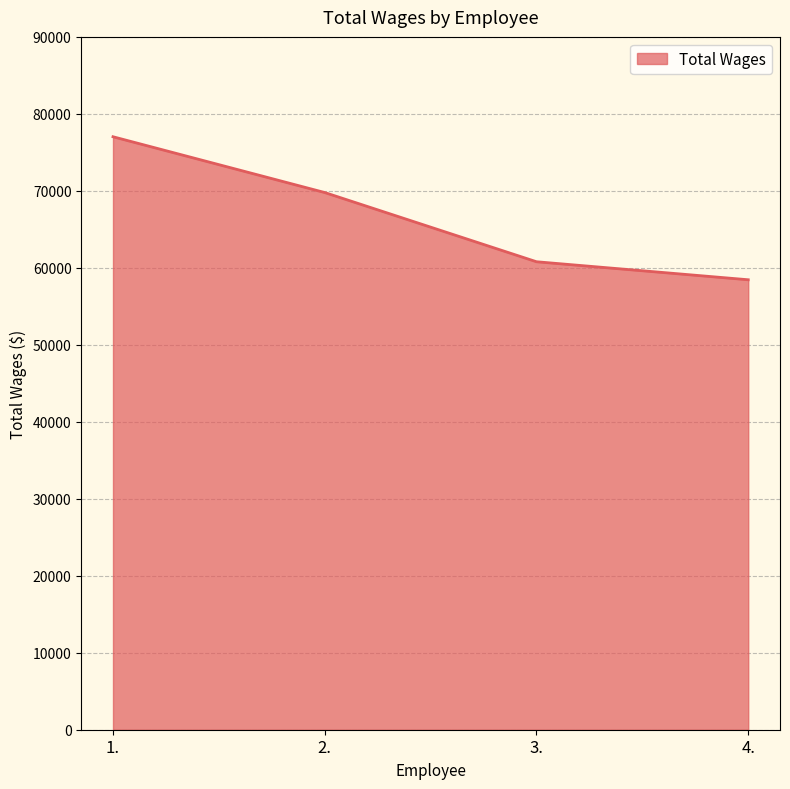

The chart shows a value of 16843 at 2.. True or false?

False